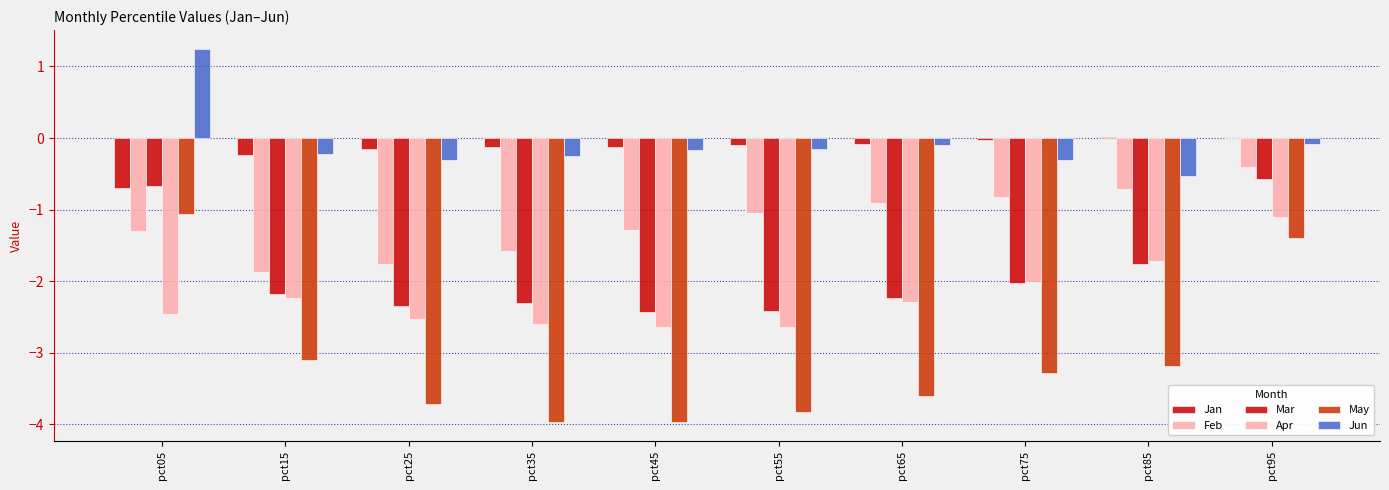

How many groups of bars are there?

10